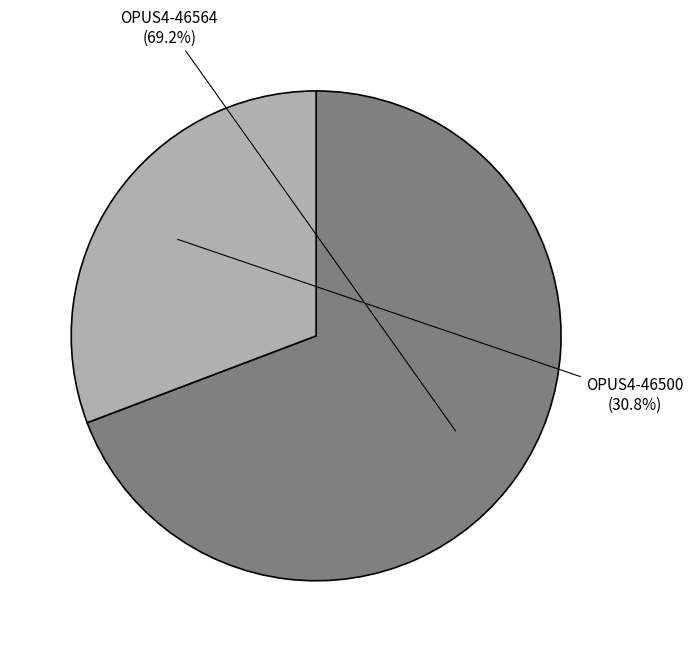

Rank the categories by value from highest to lowest.

OPUS4-46564, OPUS4-46500